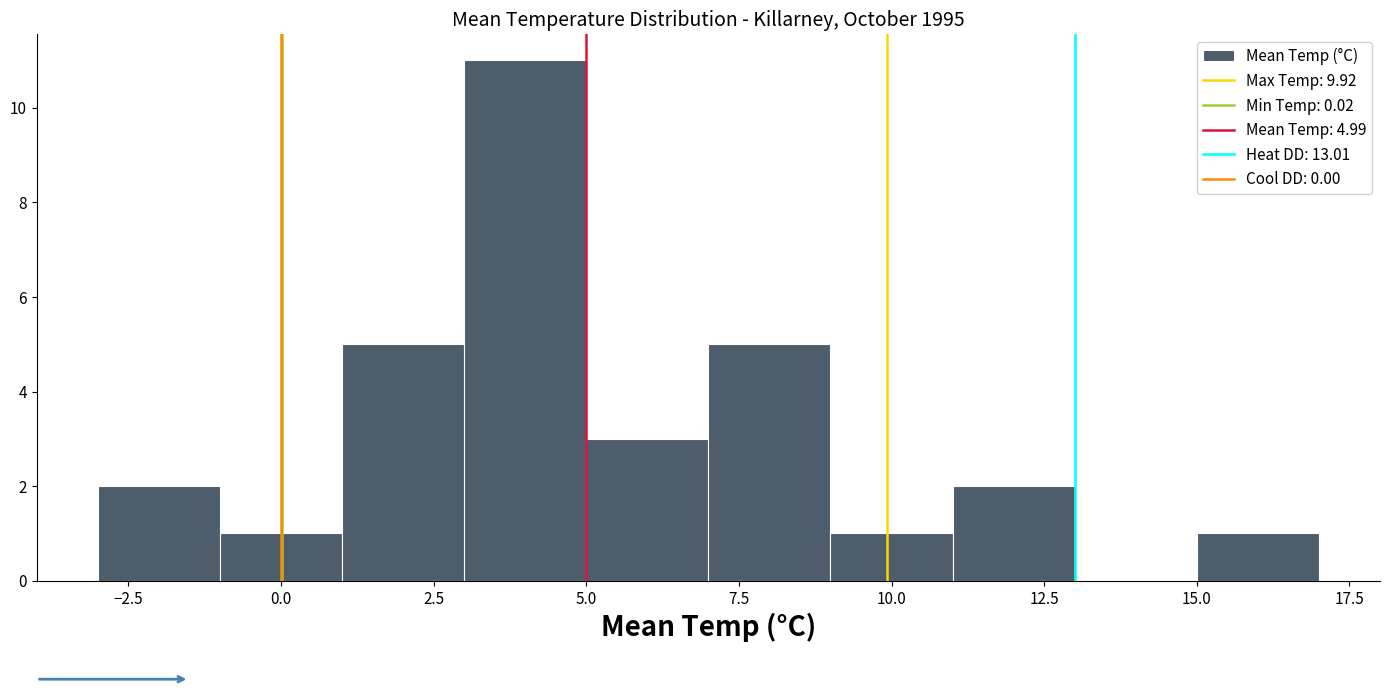

Which range on the x-axis has the tallest bar?

3 to 5